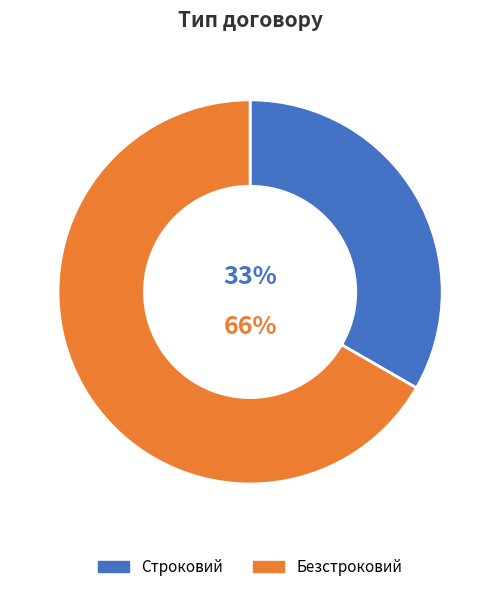

Combined, do Строковий and Безстроковий account for over 50%?

Yes